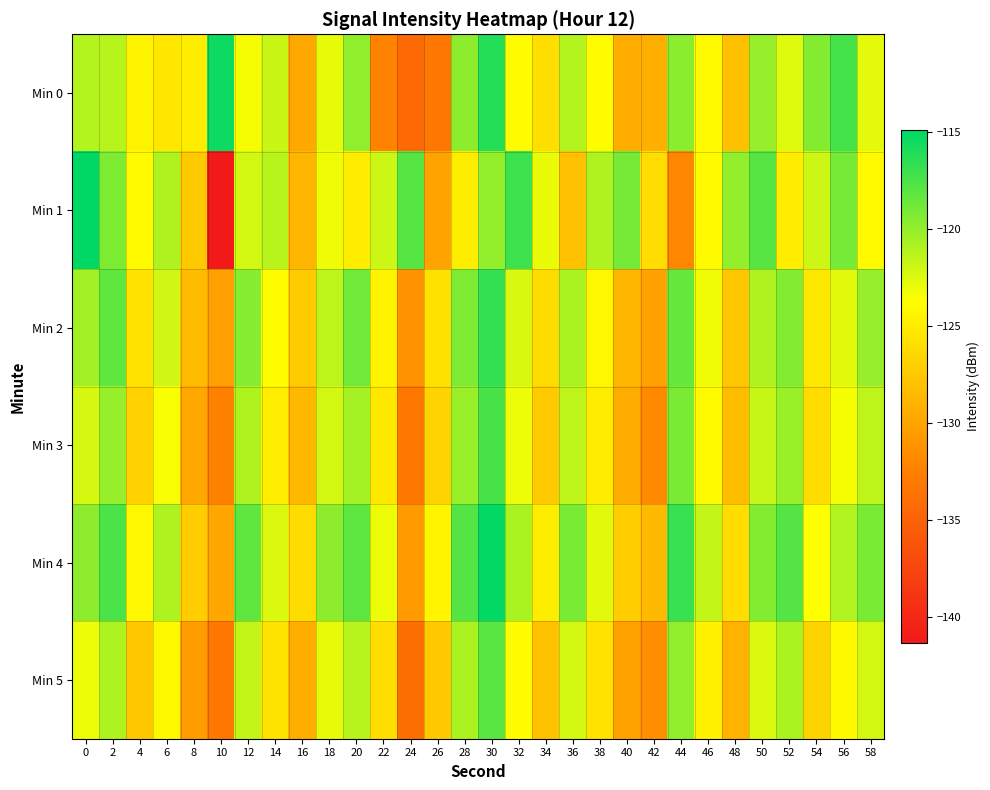

Which has a higher value, 56 or 48?

56